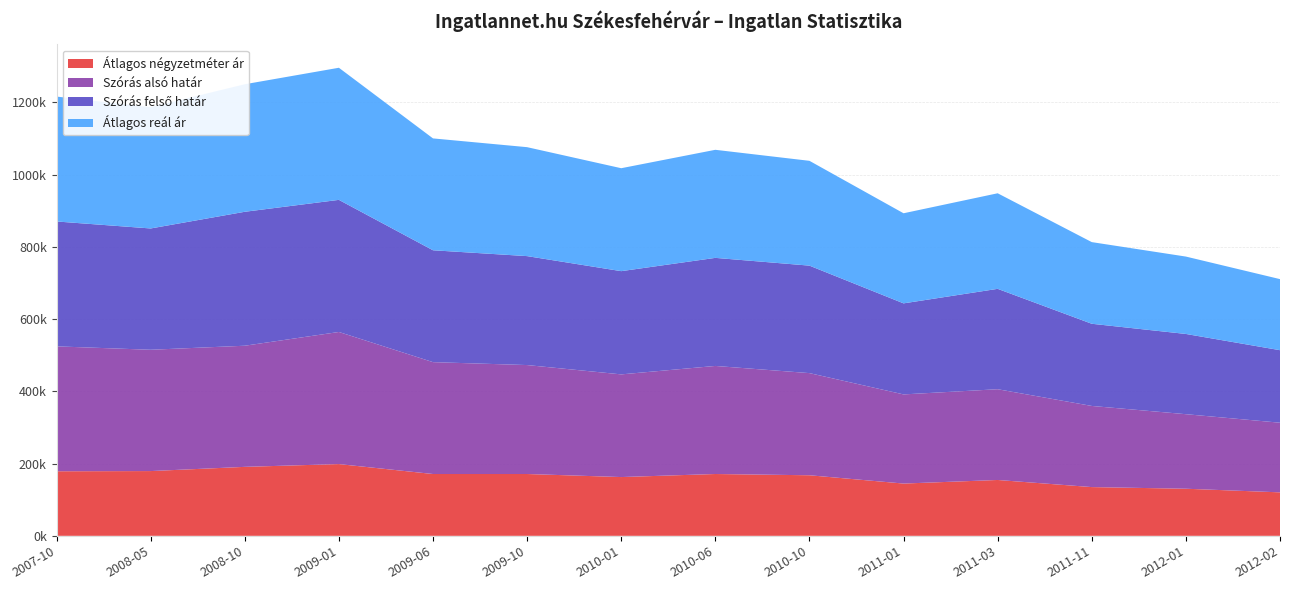

Reading left to right, extract all data points from this chart.

Átlagos négyzetméter ár: 178738	179289	190944	198630	171153	171153	162716	171153	167673	144704	154623	134946	130392	120378
Szórás alsó határ: 345750	335801	335318	365710	309676	301591	284230	299161	282774	246801	251235	224612	206349	192754
Szórás felső határ: 345750	335801	370796	365710	309676	301591	285746	299161	297536	252025	277881	227490	222107	200774
Átlagos reál ár: 345750	335801	353057	365710	309676	301591	284988	299161	290155	249413	264558	226051	214228	196764